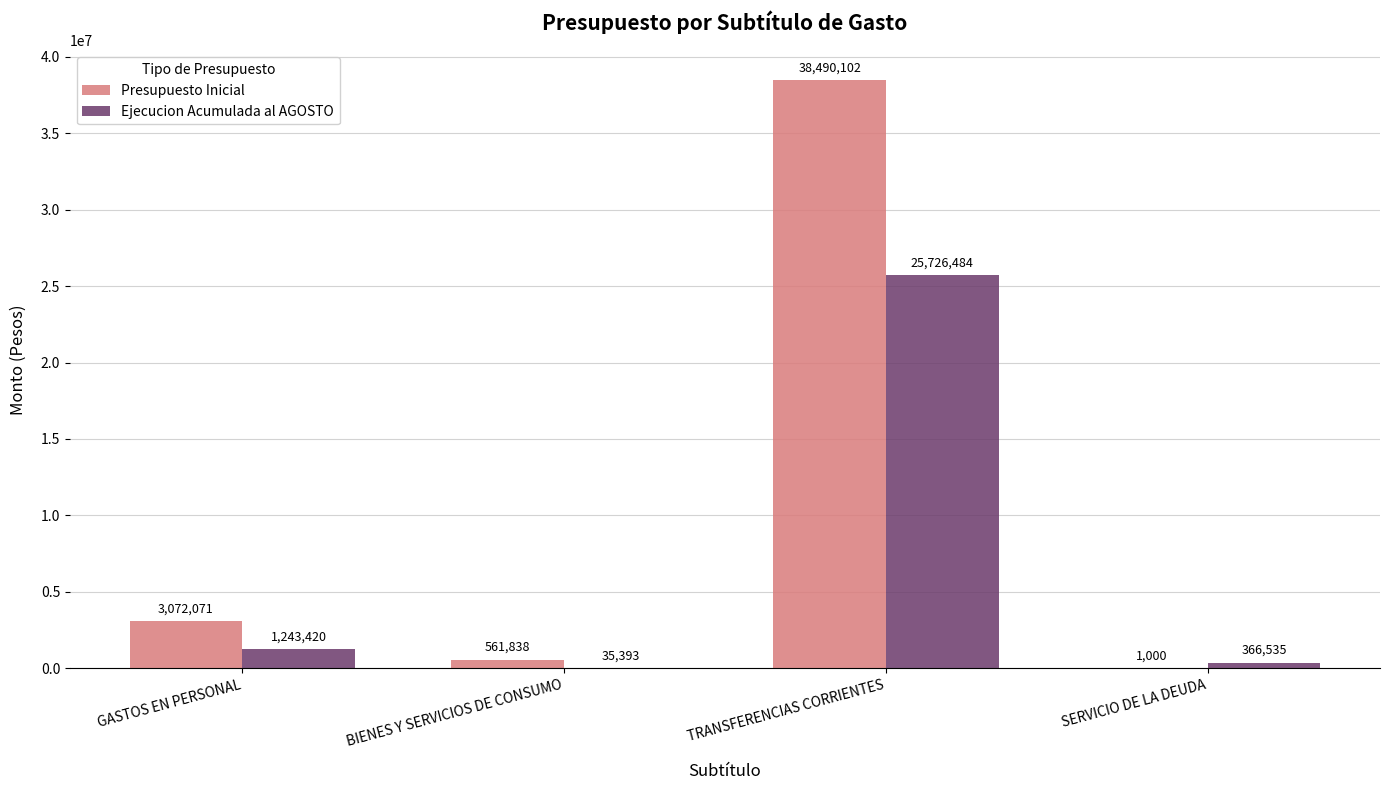

Reading left to right, what are all the values shown in this chart?

Presupuesto Inicial: GASTOS EN PERSONAL=3072071	BIENES Y SERVICIOS DE CONSUMO=561838	TRANSFERENCIAS CORRIENTES=38490102	SERVICIO DE LA DEUDA=1000
Ejecucion Acumulada al AGOSTO: GASTOS EN PERSONAL=1243420	BIENES Y SERVICIOS DE CONSUMO=35393	TRANSFERENCIAS CORRIENTES=25726484	SERVICIO DE LA DEUDA=366535